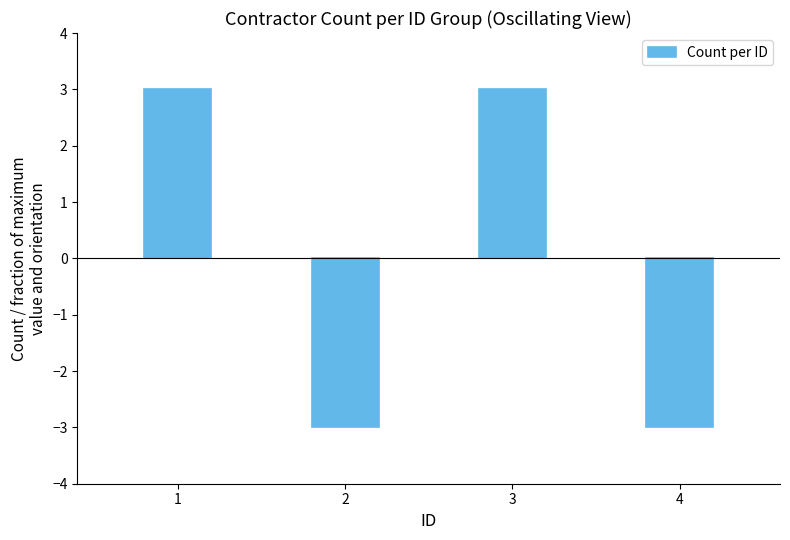

What is the value of the 4th bar from the left?

-3